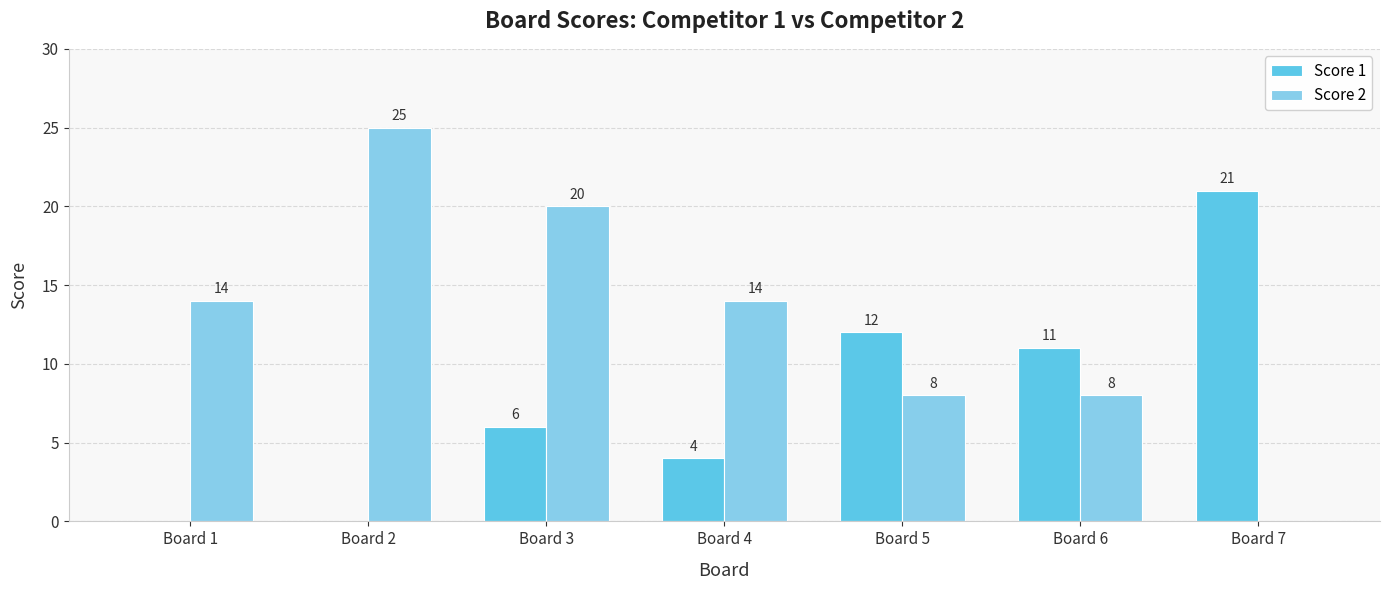

What is the total value across all series at Board 2?

25